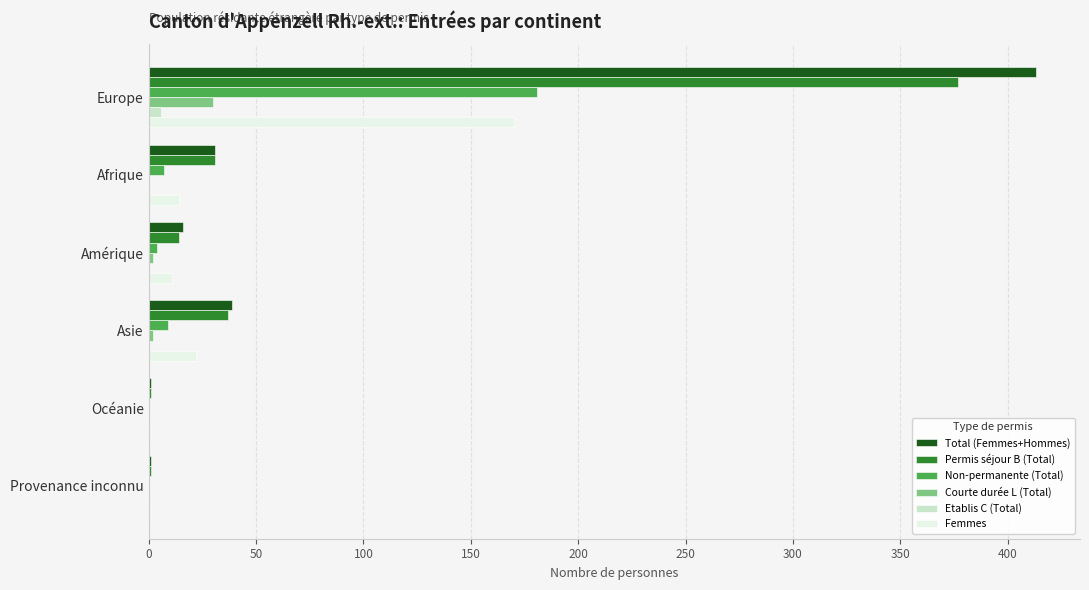

Which category has the highest value in the Femmes series?

Europe